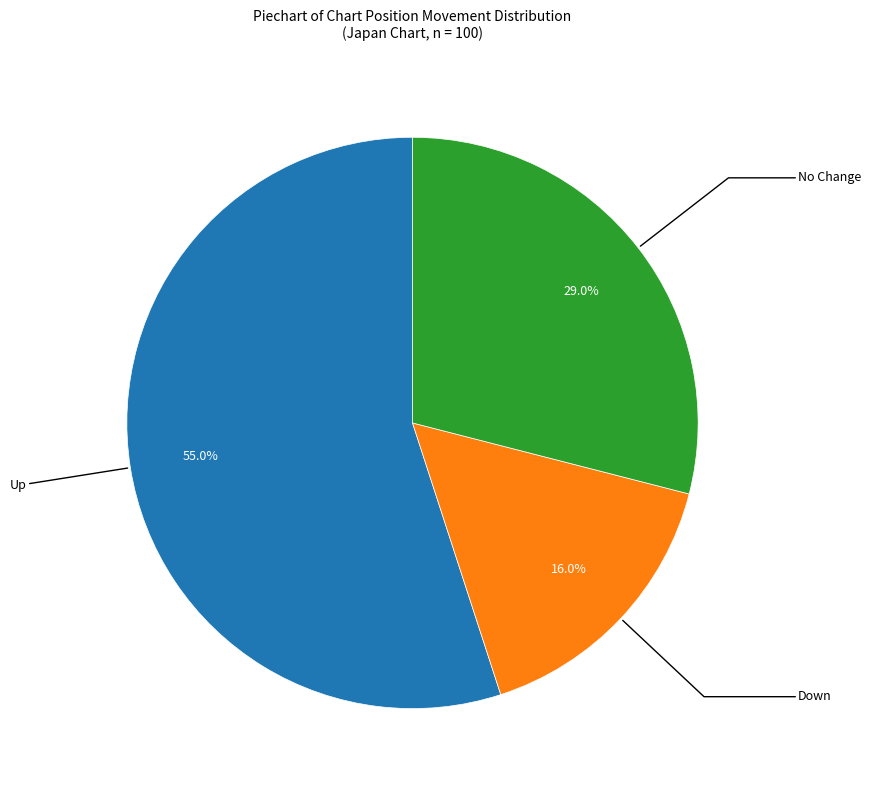

Does any single category account for the majority?

Yes